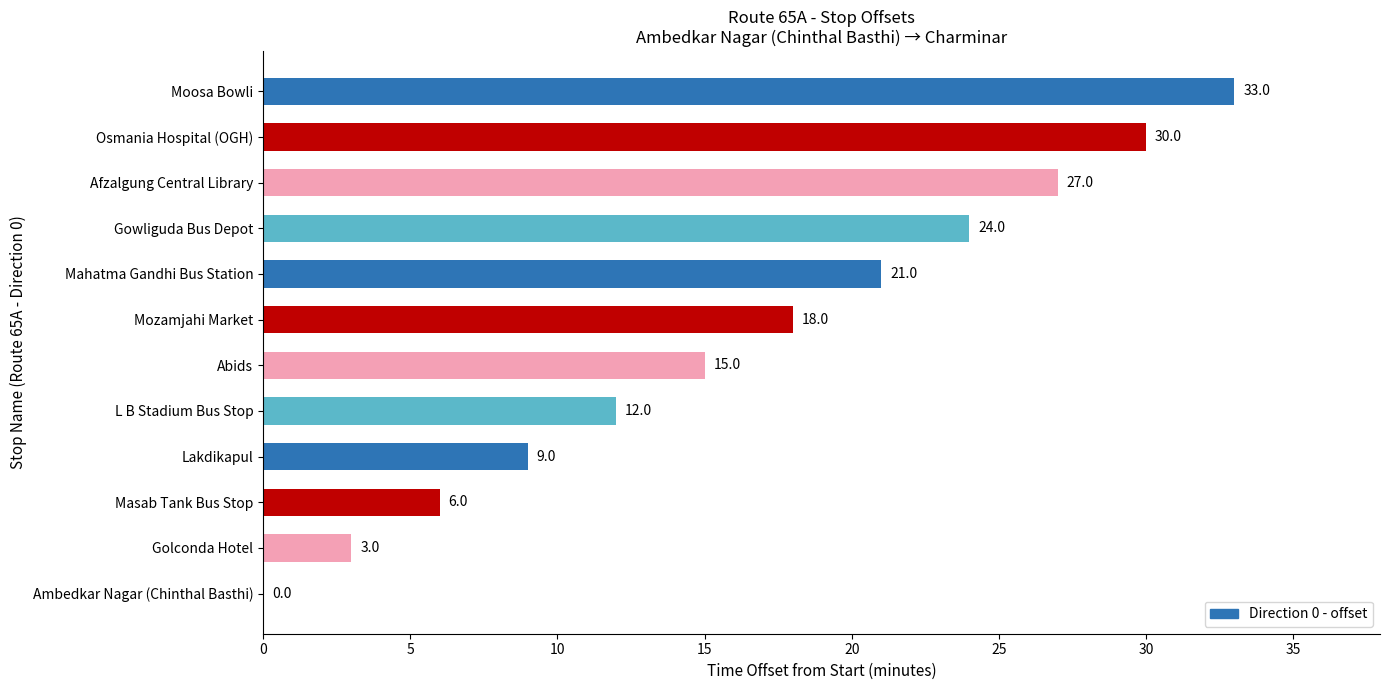

What is the sum of all values?

198